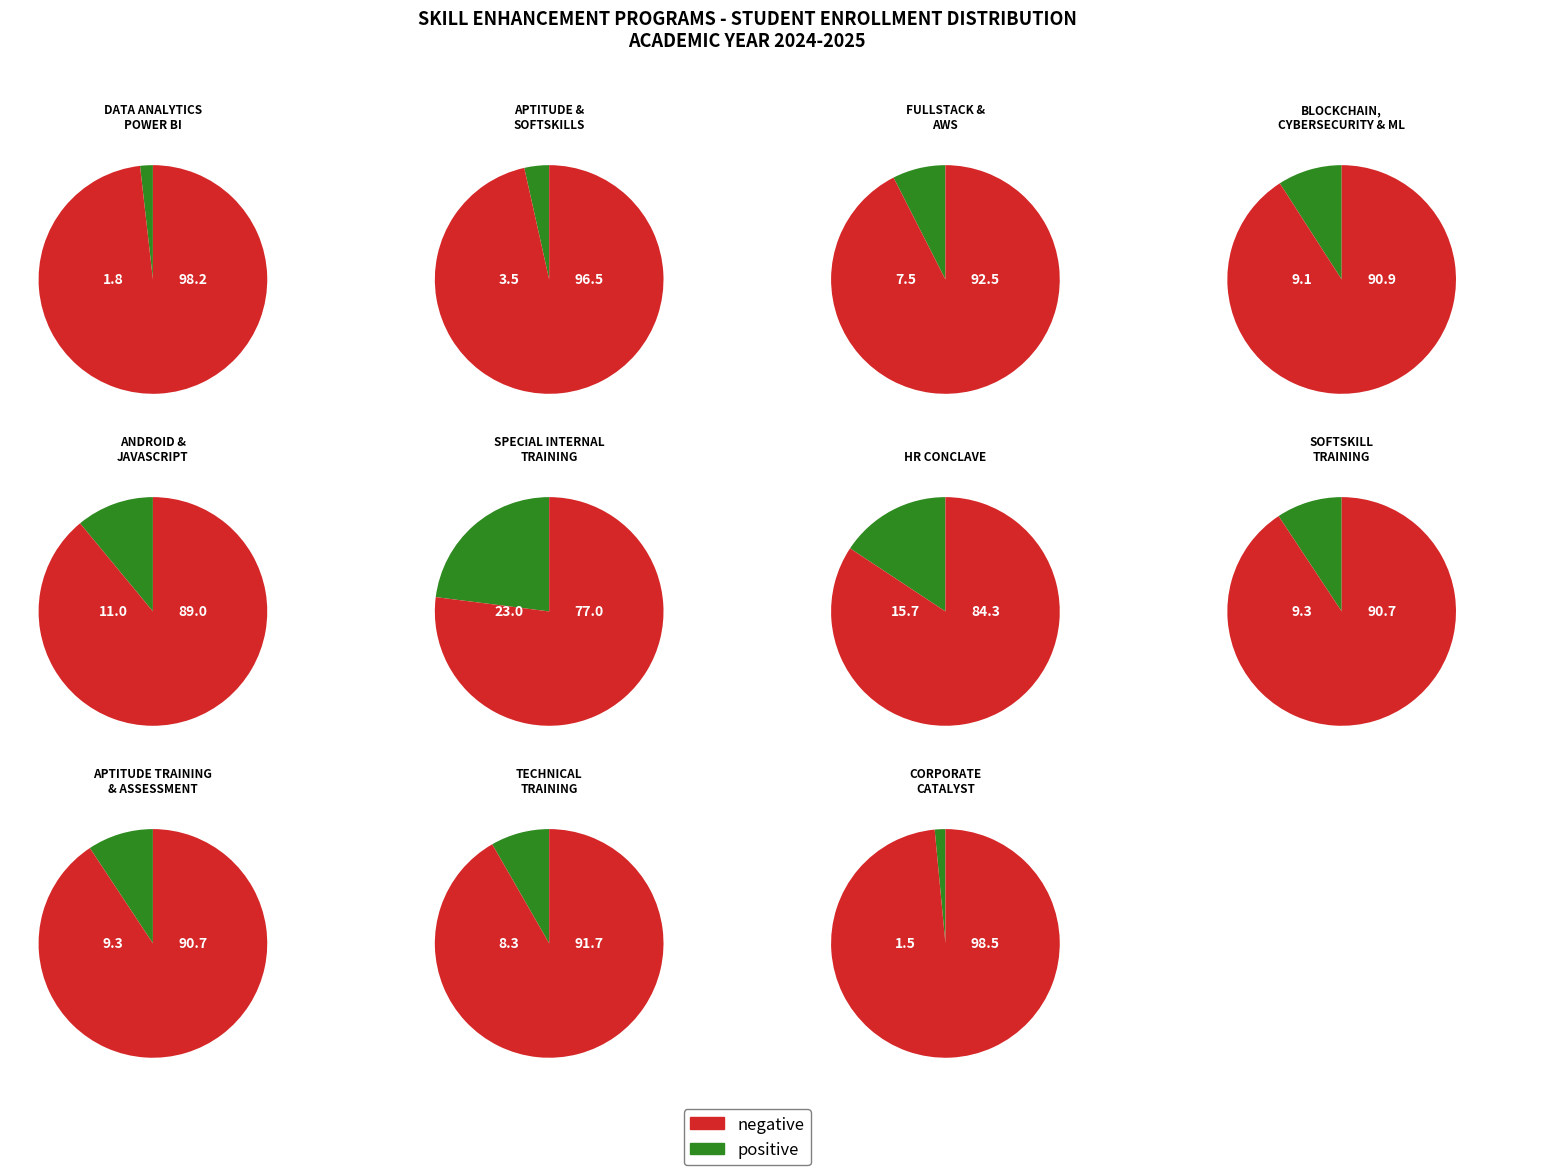

What is the ratio of the value at ANDROID AND JAVASCRIPT to the value at APTITUDE TRAINING AND ASSESSMENT?

1.2